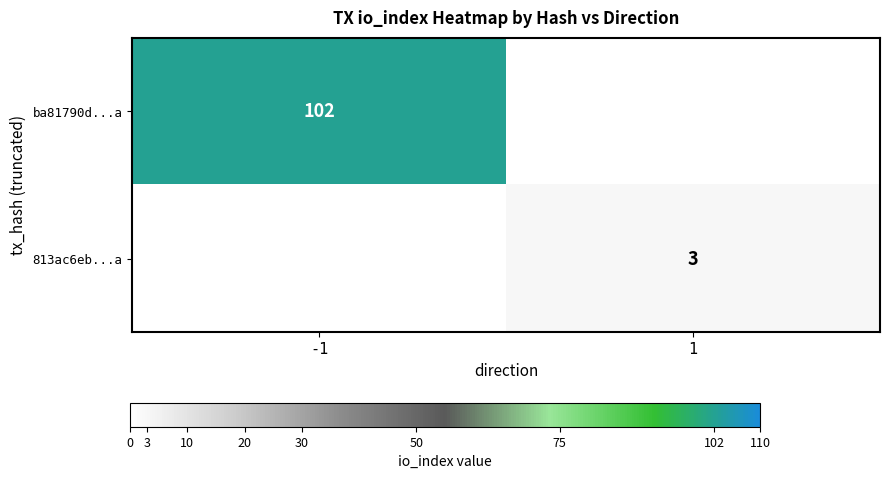

The 813ac6eb...a series shows 4 at 1. True or false?

False